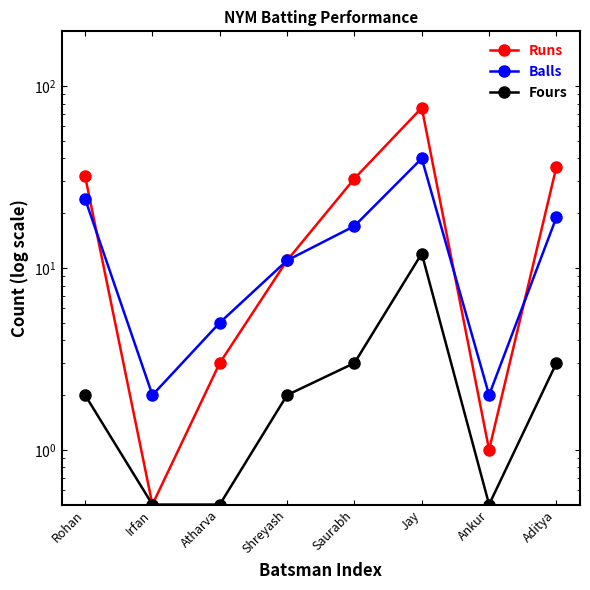

True or false: Fours and Runs intersect in this chart.

False